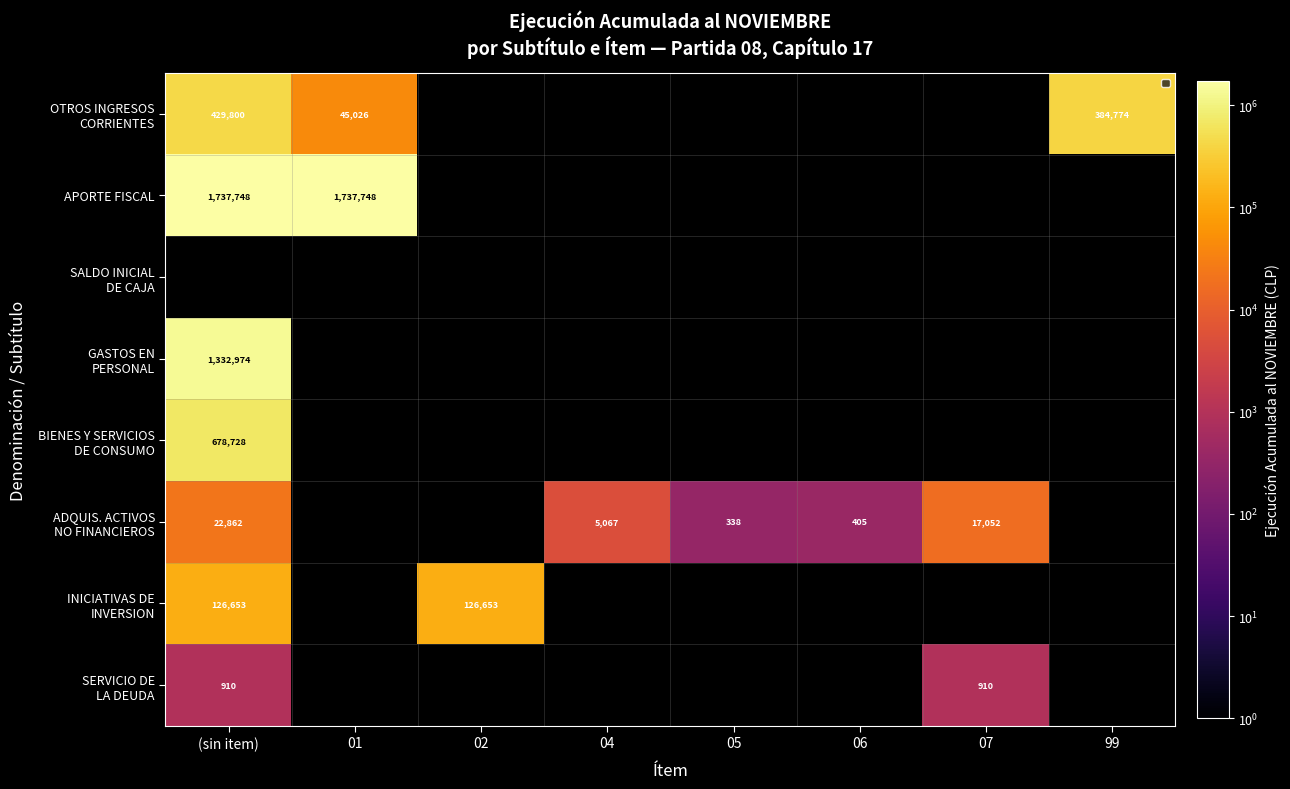

The ADQUIS. ACTIVOS NO FINANCIEROS series shows 25006 at 07. True or false?

False